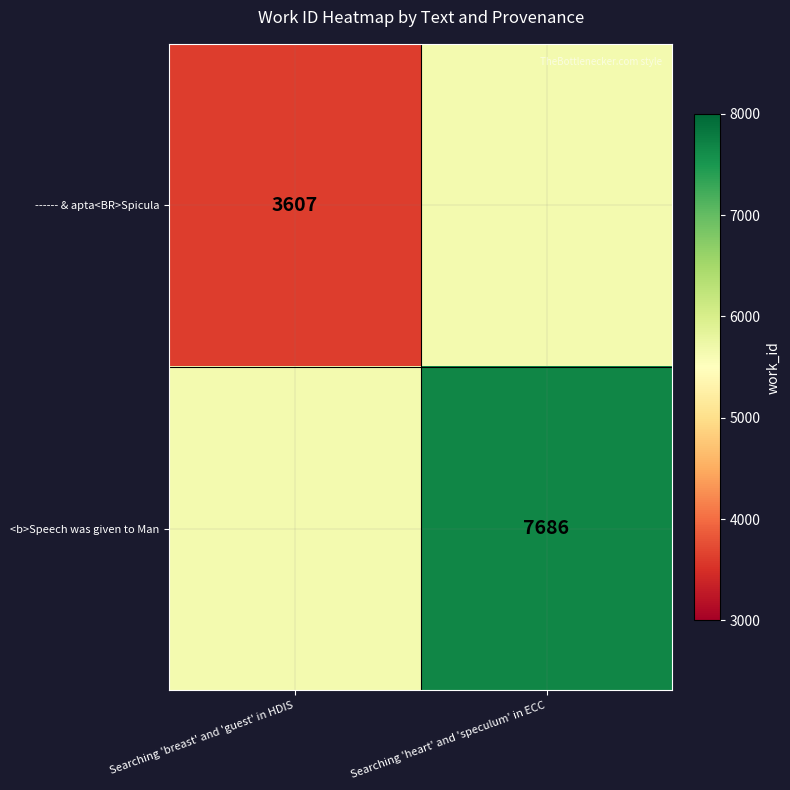

How many <b>Speech was given to Man values are between 5646 and 7686?

2